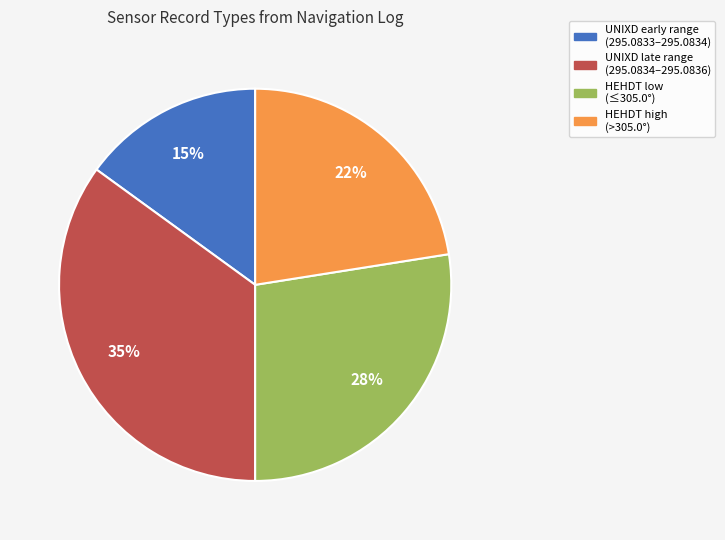

Is it true that HEHDT low (≤305.0°) is 33% of the pie?

False